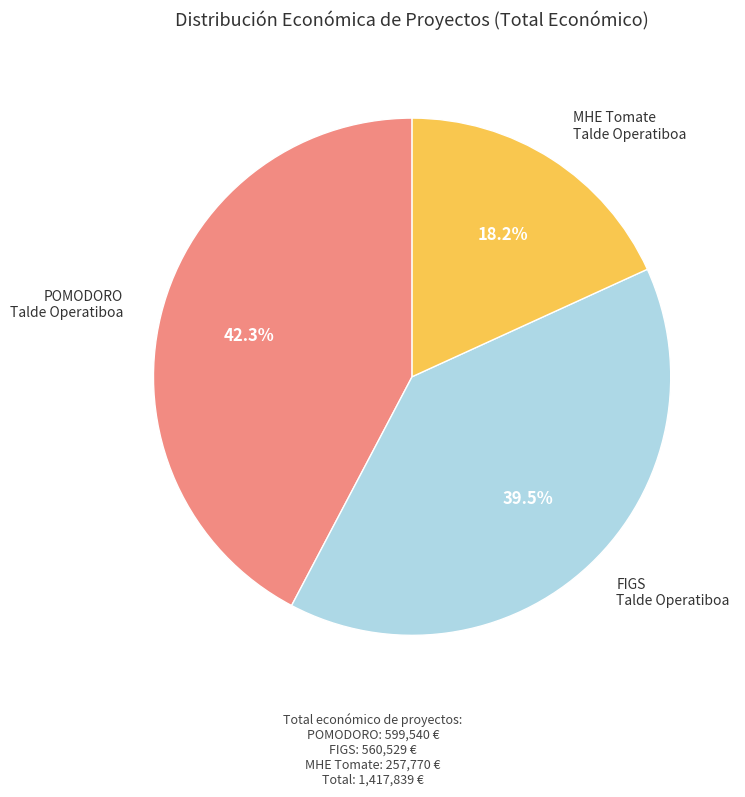

Does any single category account for the majority?

No